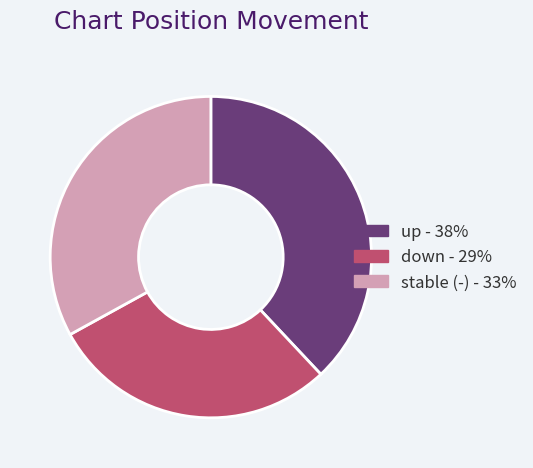

The down - 29% slice represents 18% of the pie. True or false?

False